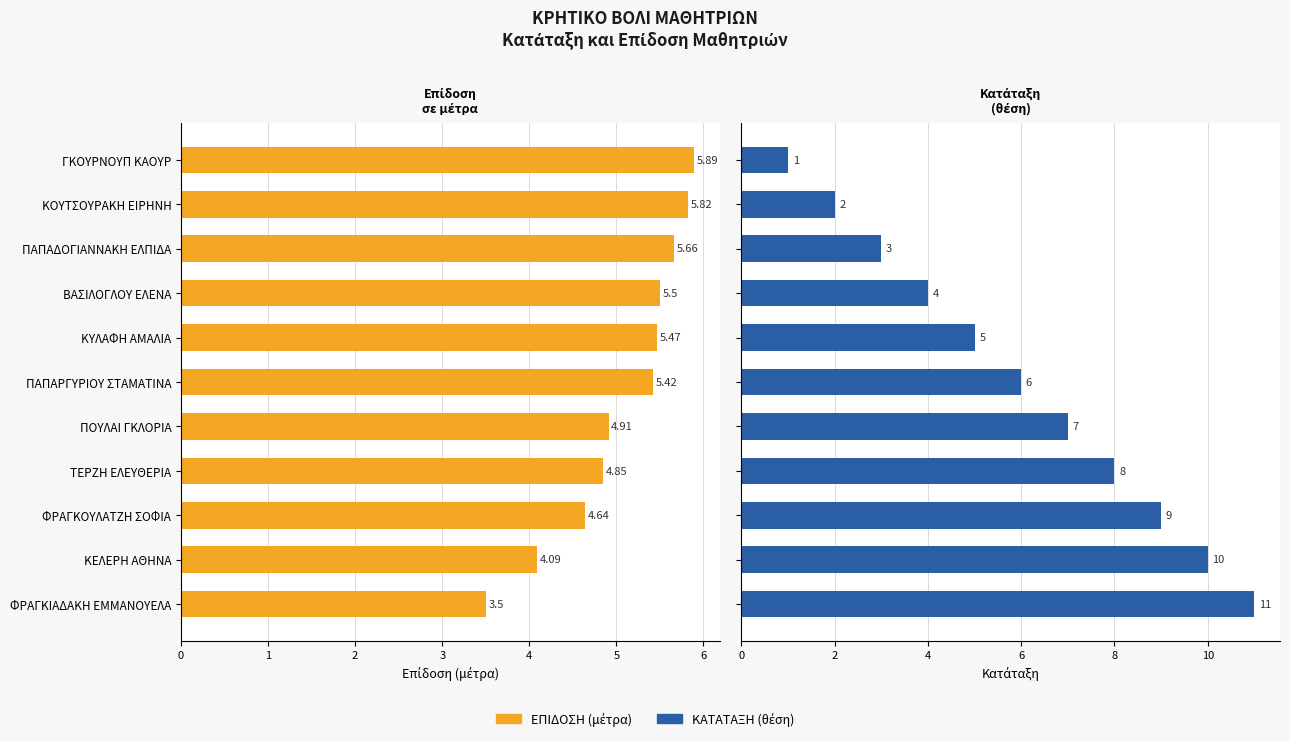

How many series are shown in this chart?

2